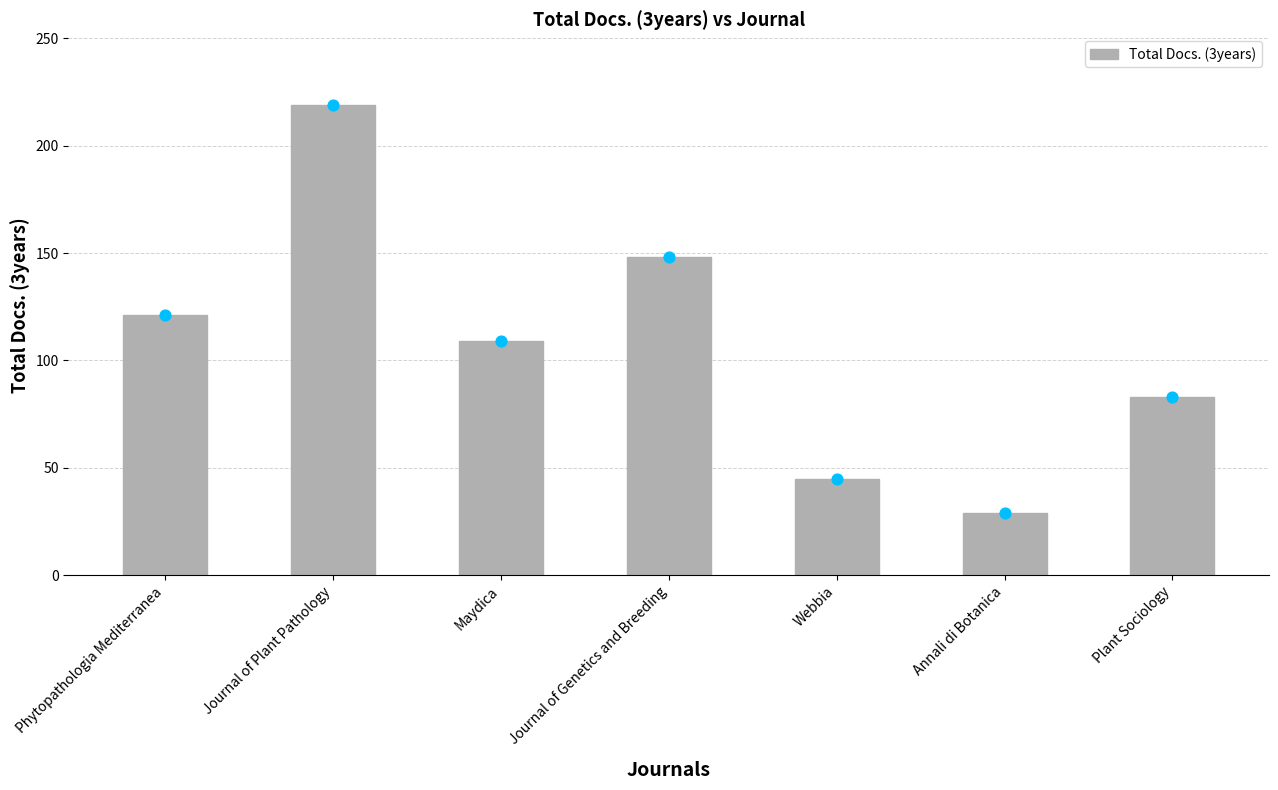

Which has a higher value, Webbia or Journal of Genetics and Breeding?

Journal of Genetics and Breeding